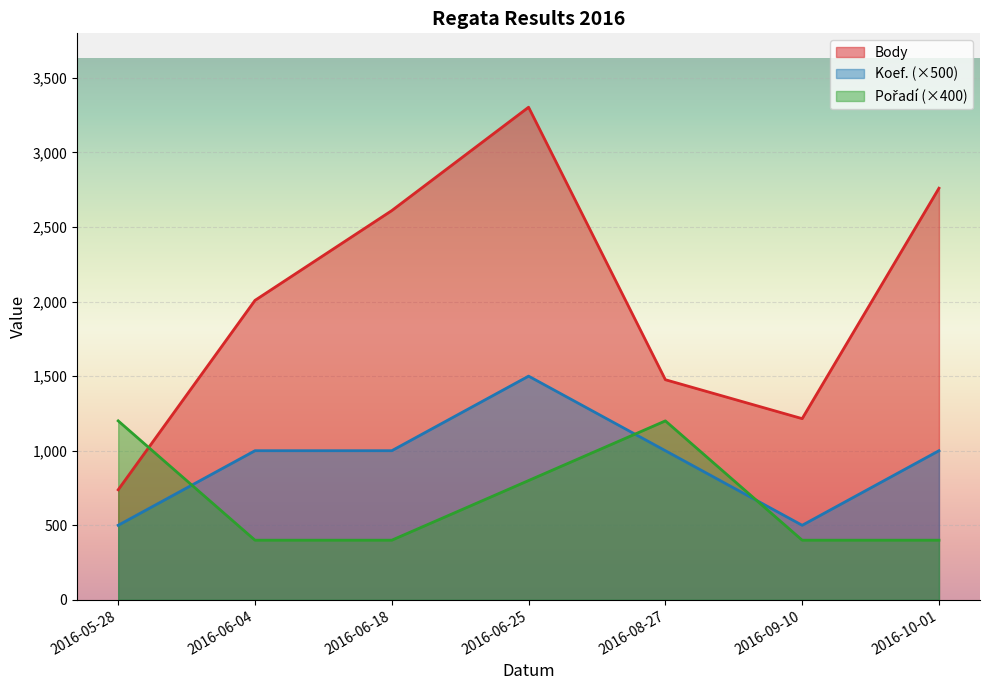

What position from the right is 2016-08-27?

3